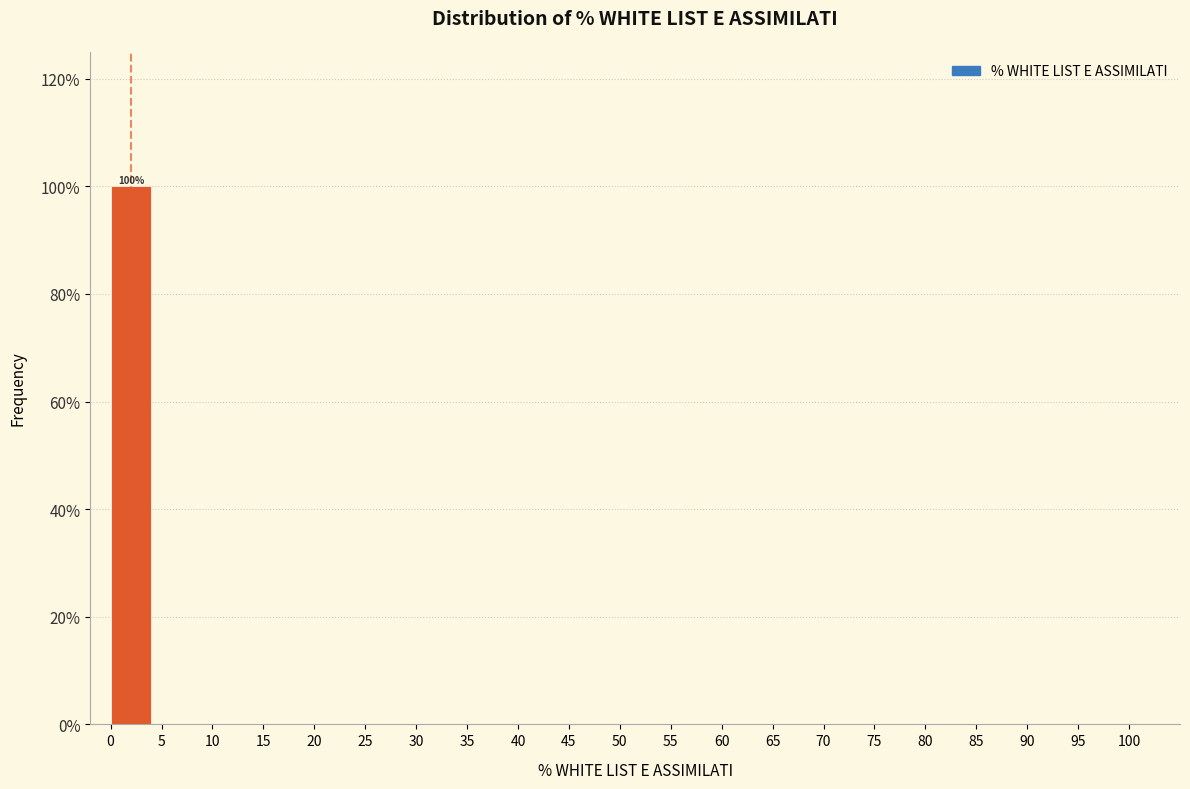

Which range on the x-axis has the tallest bar?

0 to 5